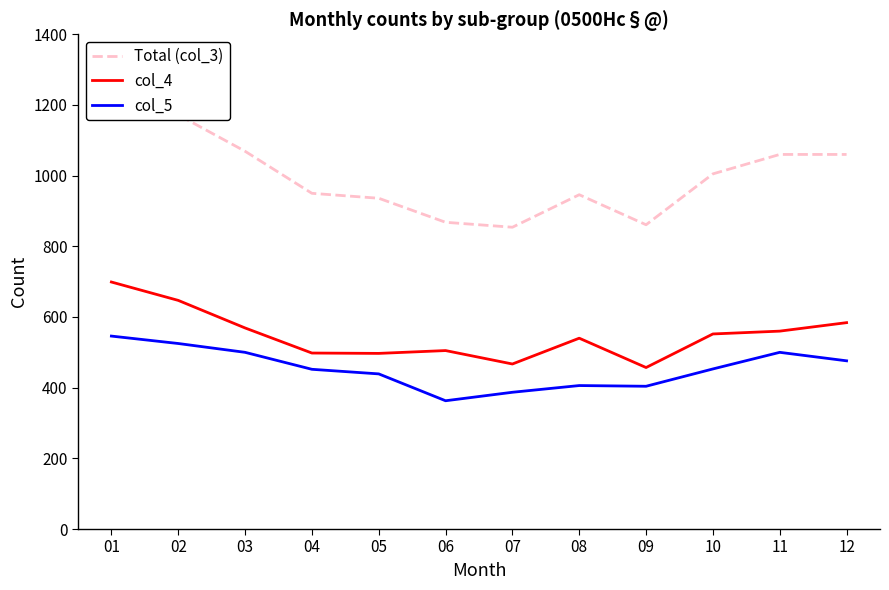

What is the difference between the maximum and minimum values in the col_5 series?

183